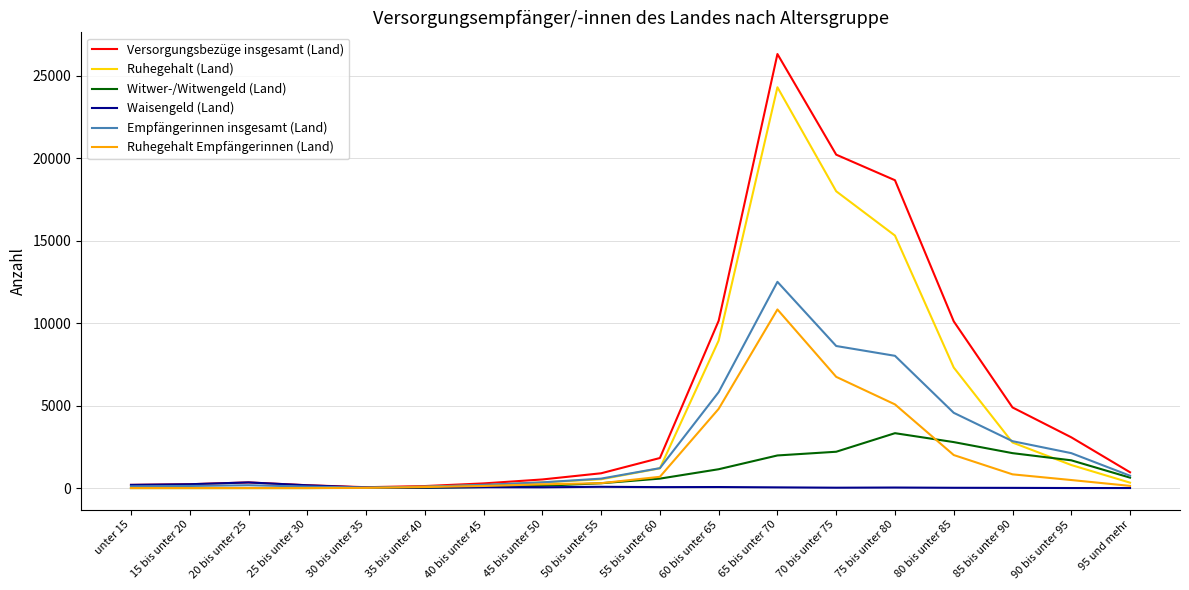

What is the sum of the Witwer-/Witwengeld (Land) values at 50 bis unter 55 and 75 bis unter 80?

3615